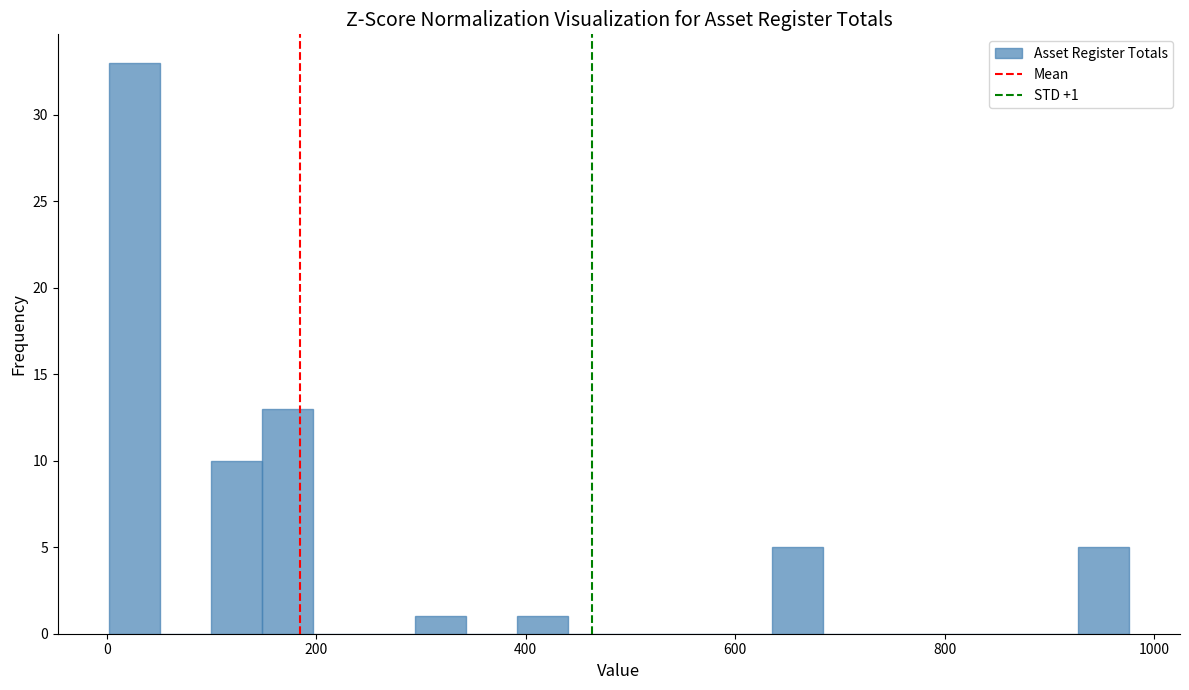

Read against the x-axis, roughly where is the centre of the tallest bar?

20